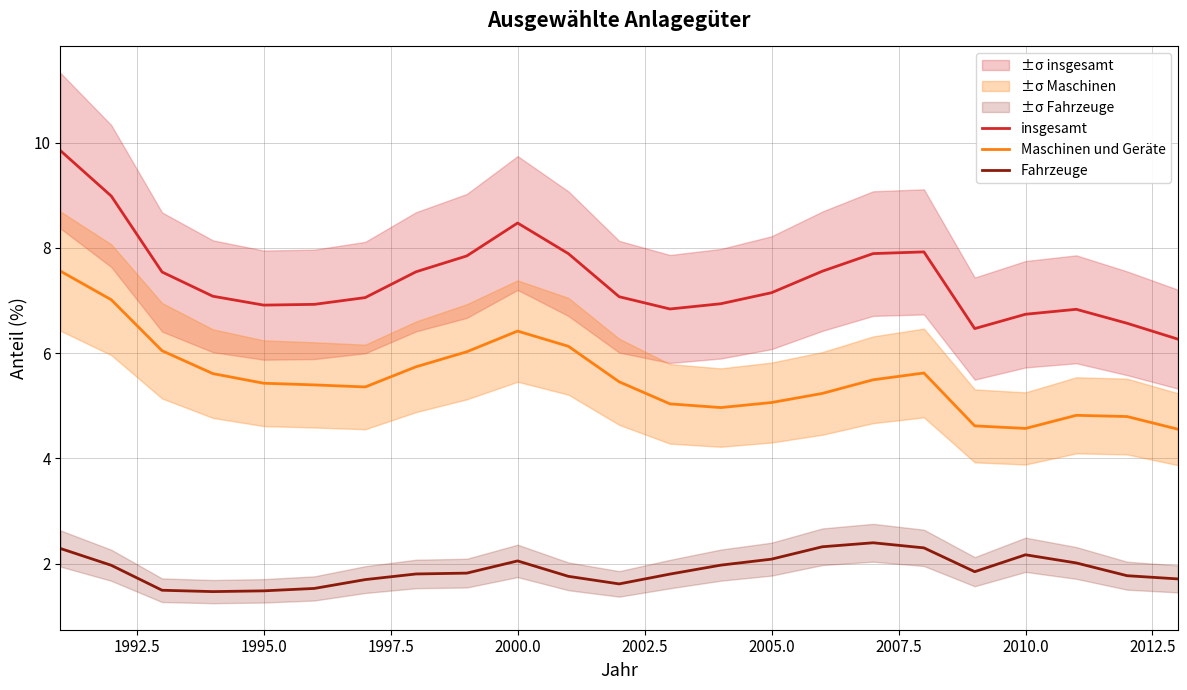

How many lines are shown in the chart?

3